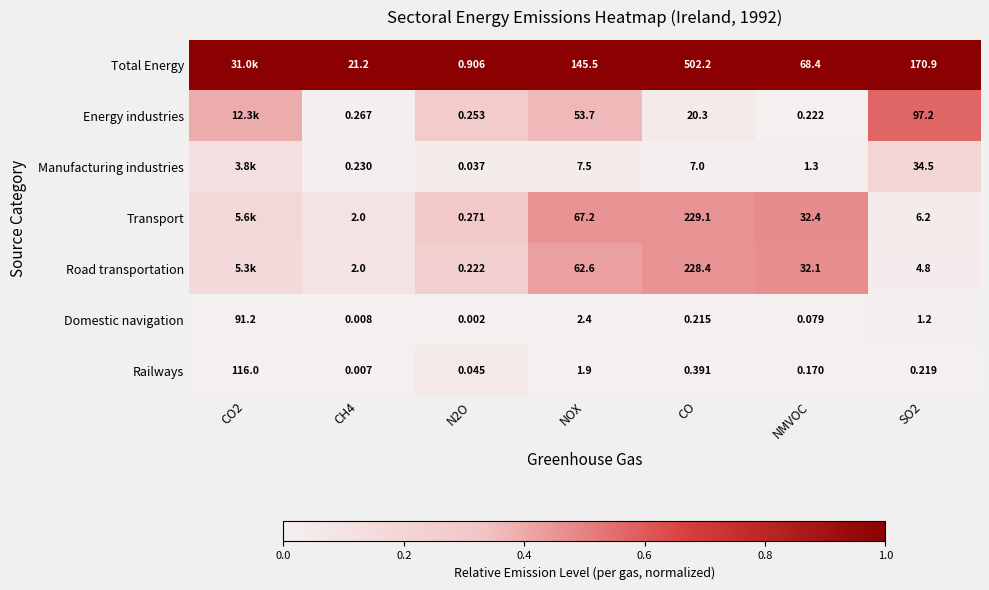

Is the value of Domestic navigation at CO greater than the value of Total Energy at N2O?

No